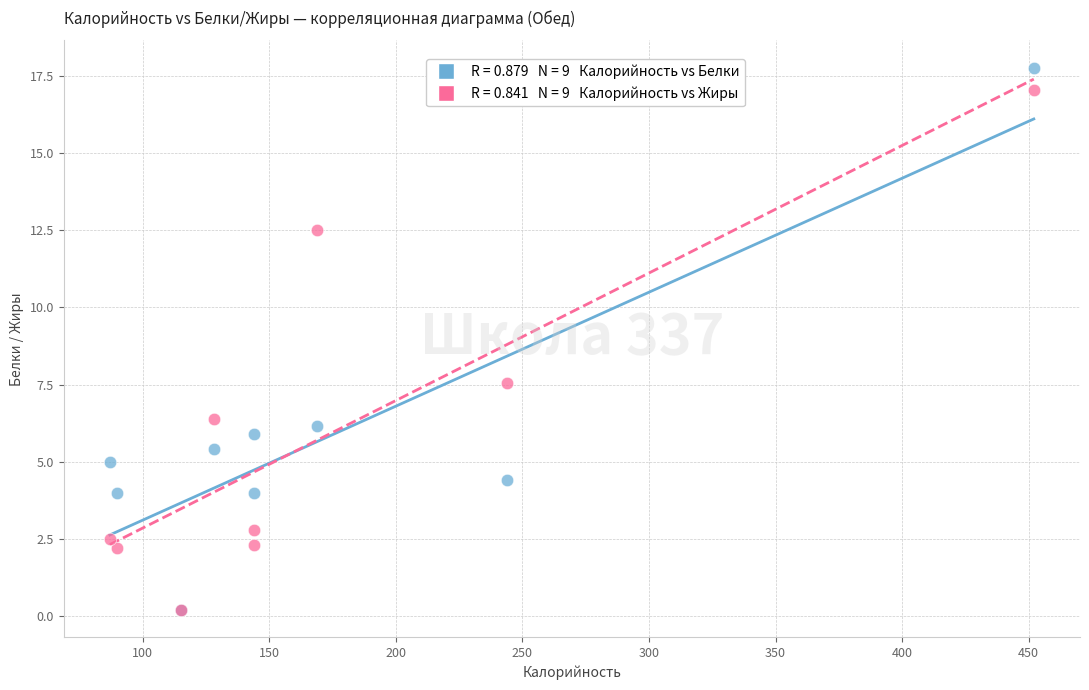

Across all series, what Y value is closest to 8?

7.6